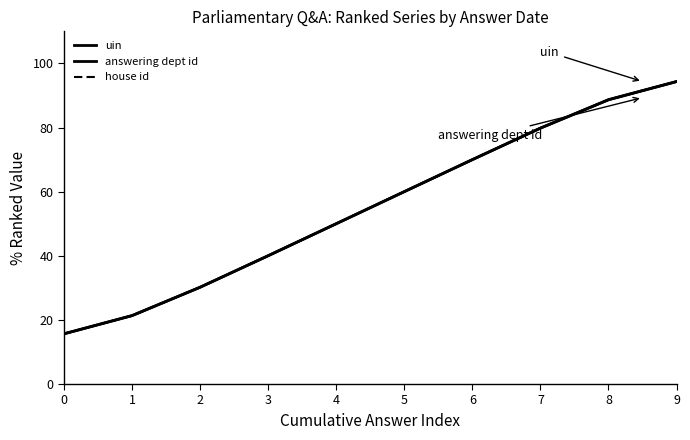

Does the chart display data point markers on the line(s)?

No